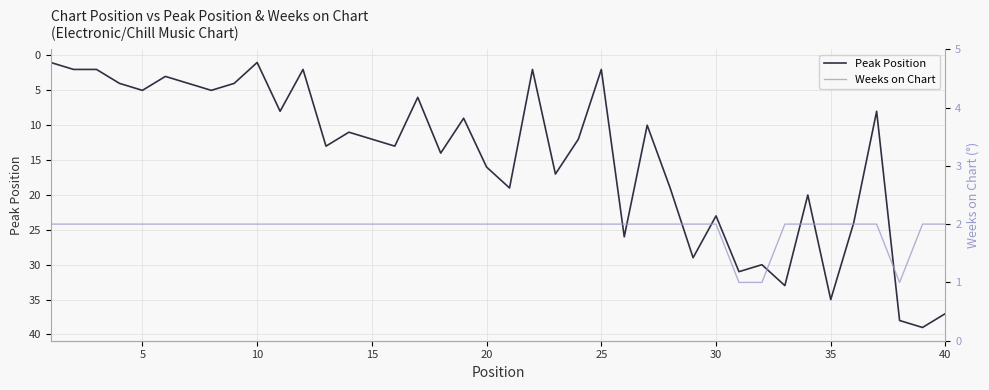

Reading left to right, what are all the values shown in this chart?

Peak Position: 1	2	2	4	5	3	4	5	4	1	8	2	13	11	12	13	6	14	9	16	19	2	17	12	2	26	10	19	29	23	31	30	33	20	35	24	8	38	39	37
Weeks on Chart: 2	2	2	2	2	2	2	2	2	2	2	2	2	2	2	2	2	2	2	2	2	2	2	2	2	2	2	2	2	2	1	1	2	2	2	2	2	1	2	2